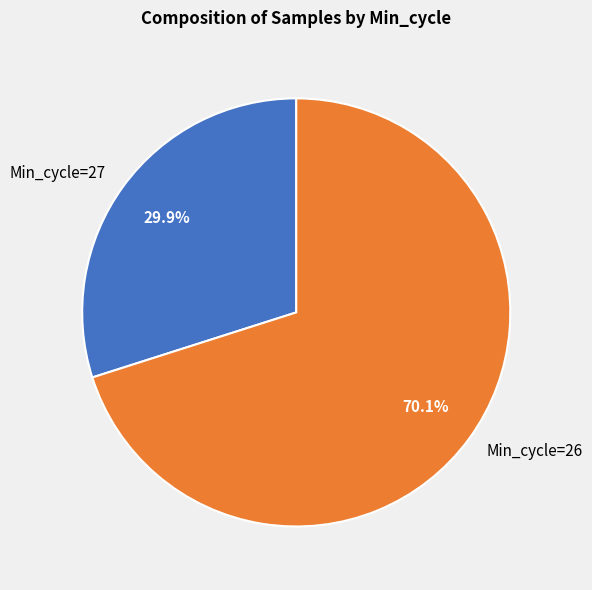

Which category has the smallest portion of the pie?

Min_cycle=27